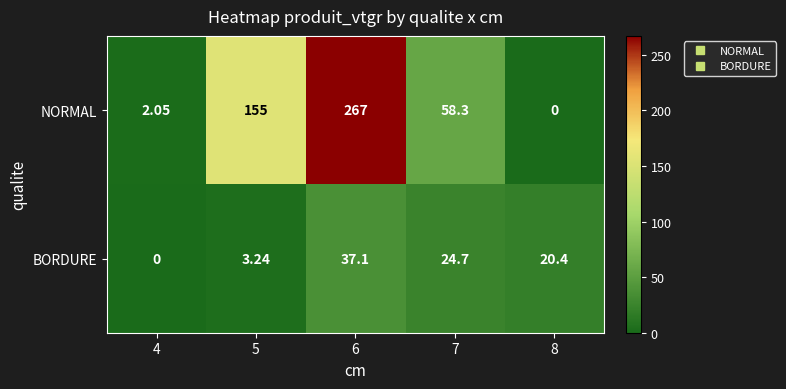

Which series changed the most between 4 and 7?

NORMAL